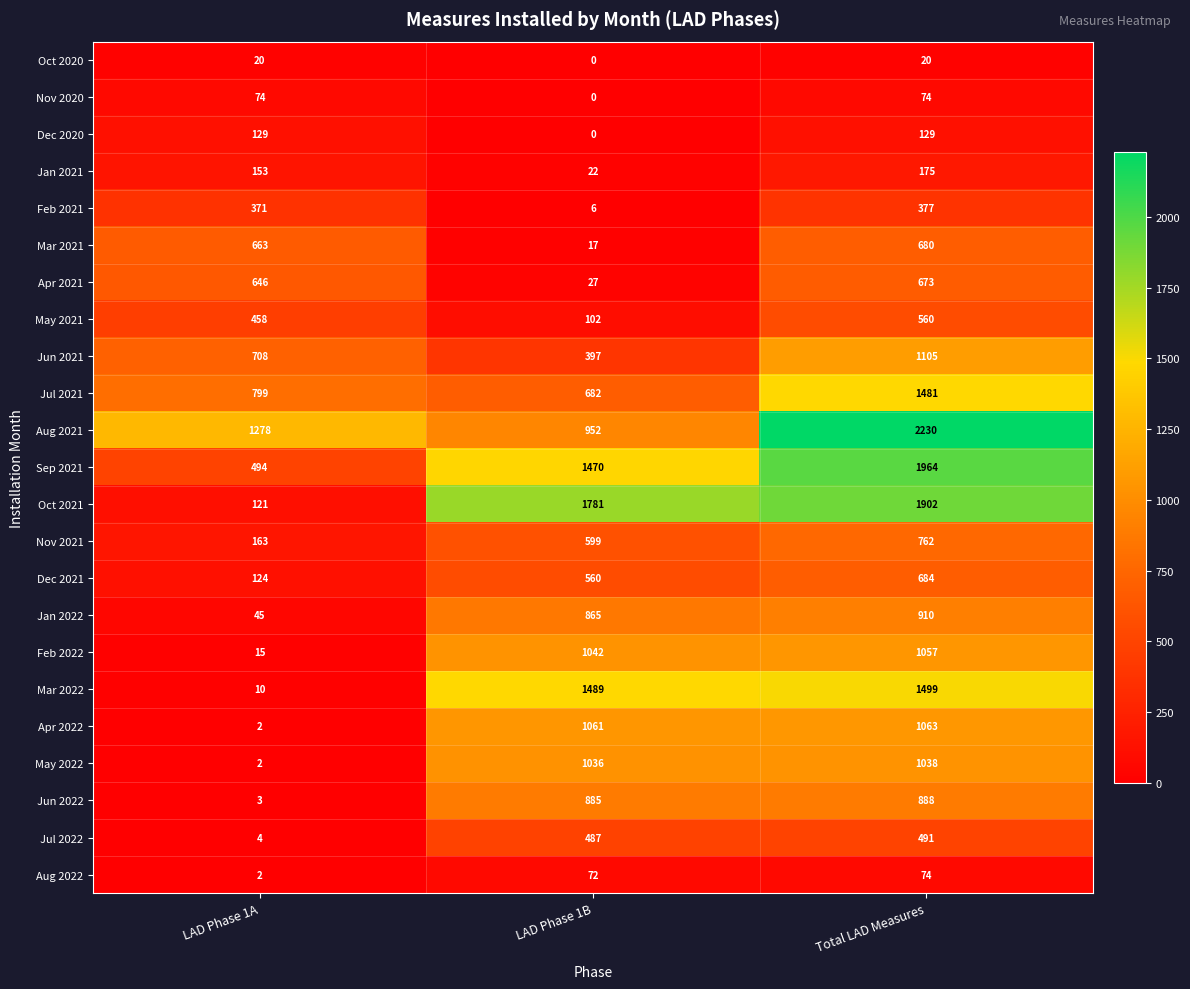

What is the greatest value displayed?

2230